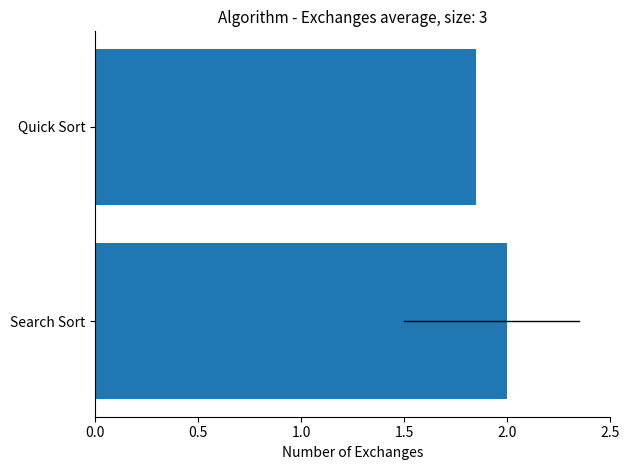

How many values are below 2?

1